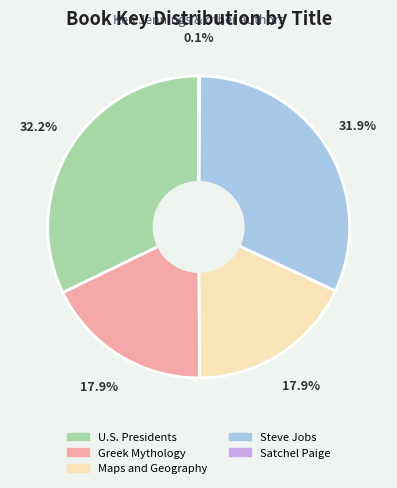

Does Steve Jobs represent more than half of the total?

No